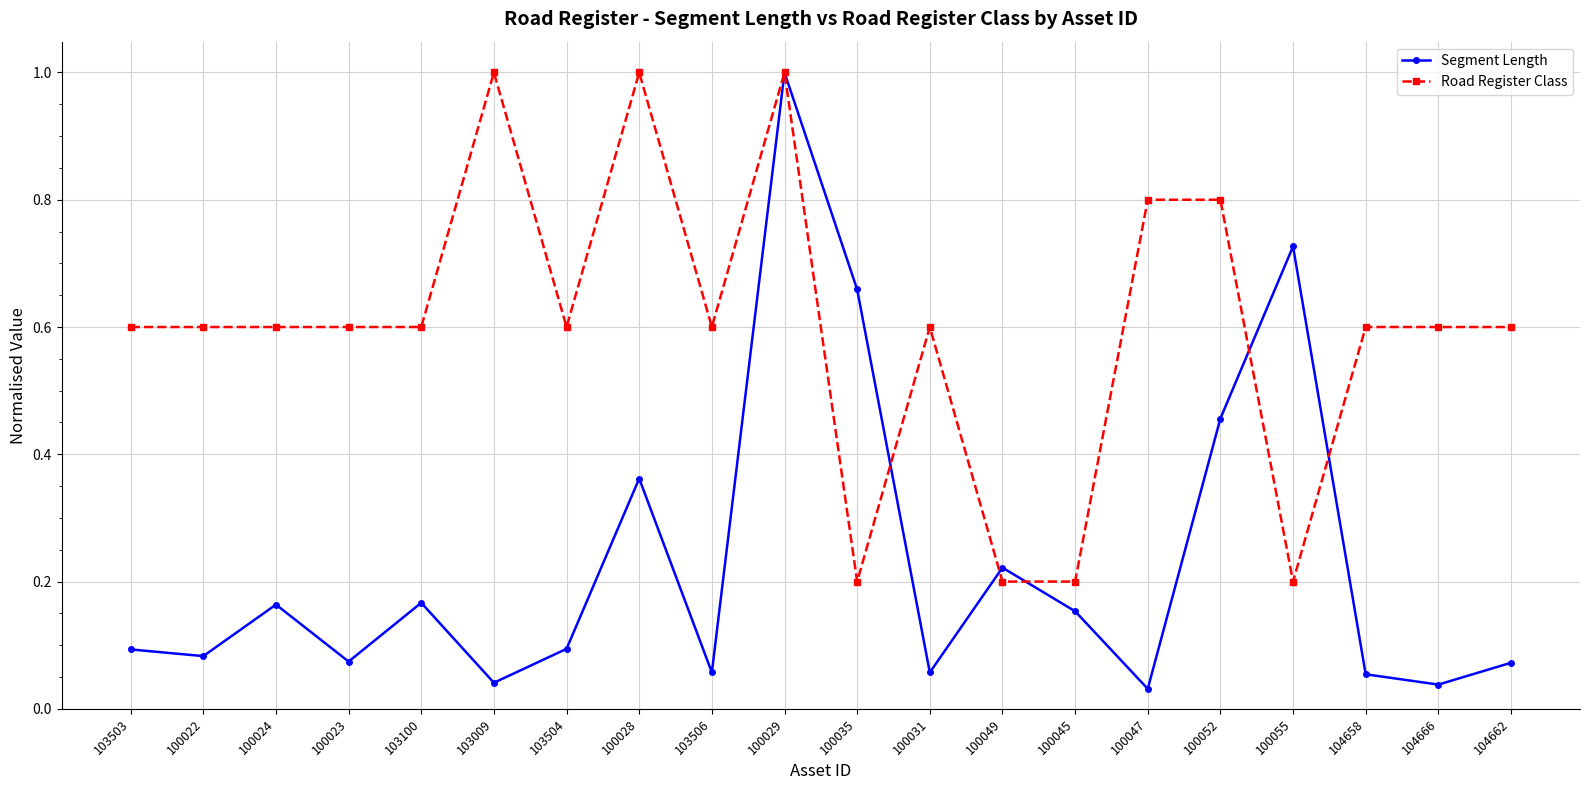

How many lines are shown in the chart?

2